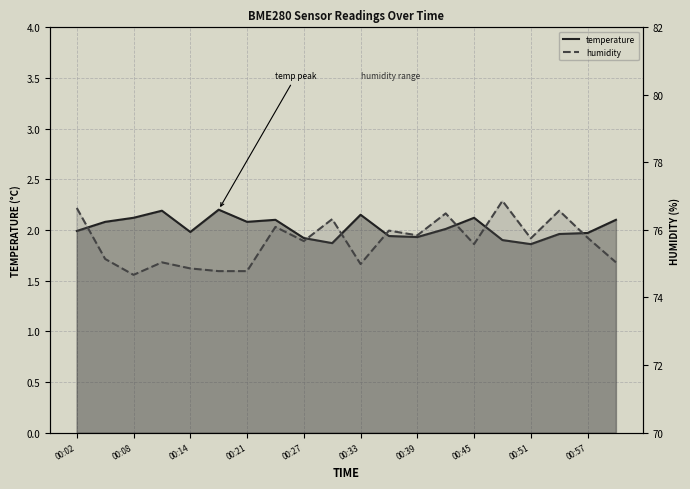

The humidity series shows 75.6 at 00:45. True or false?

True